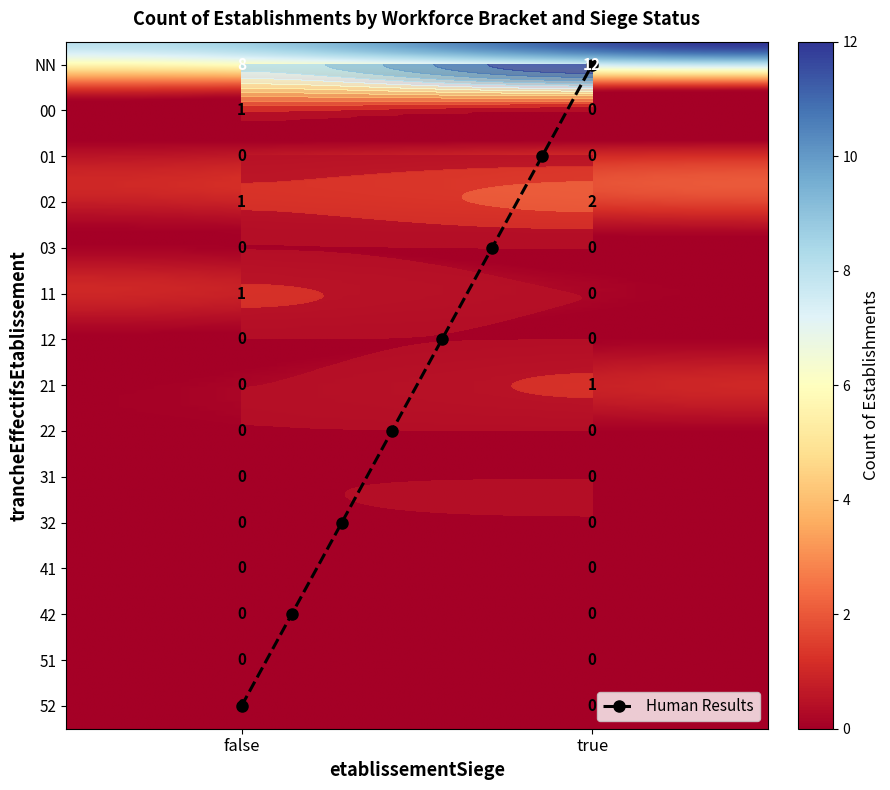

The chart shows a value of 0 at 12_true. True or false?

True